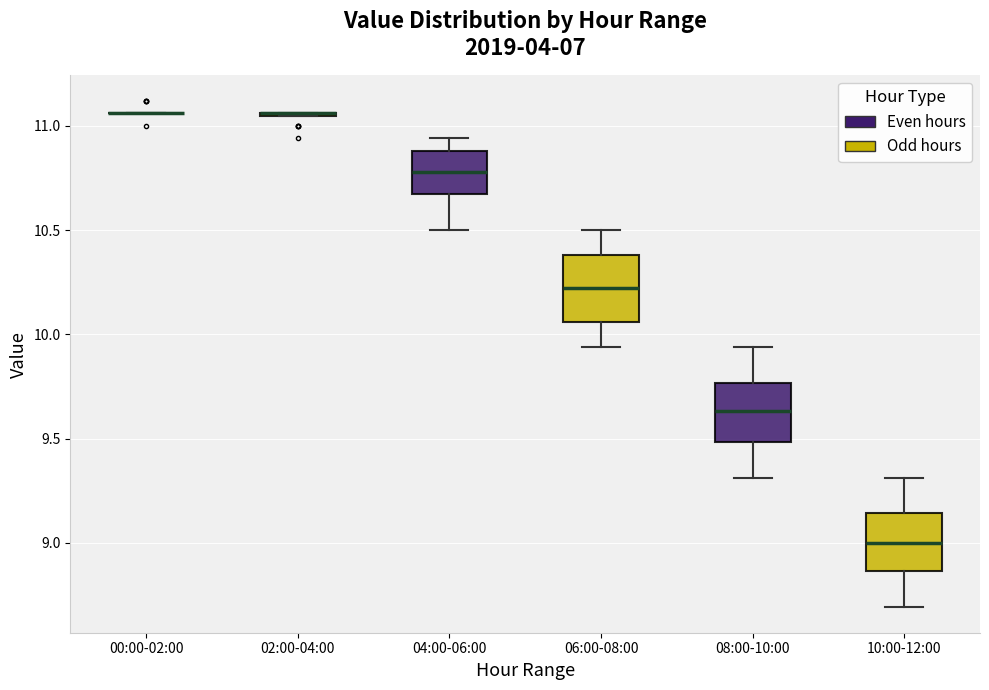

Reading left to right, transcribe this box plot: for each box, give where its median line is, the range the box spans, and where its two whiskers end, as read against the y-axis. The values are not printed on the chart, so give them approximately, as read against the axis.

00:00-02:00: box collapsed to a line at 11.05, whiskers 11.05 to 11.05
02:00-04:00: box collapsed to a line at 11.05, whiskers 11.05 to 11.05
04:00-06:00: median 10.80, box 10.70 to 10.90, whiskers 10.50 to 10.95
06:00-08:00: median 10.20, box 10.05 to 10.40, whiskers 9.95 to 10.50
08:00-10:00: median 9.65, box 9.50 to 9.75, whiskers 9.30 to 9.95
10:00-12:00: median 9.00, box 8.85 to 9.15, whiskers 8.70 to 9.30